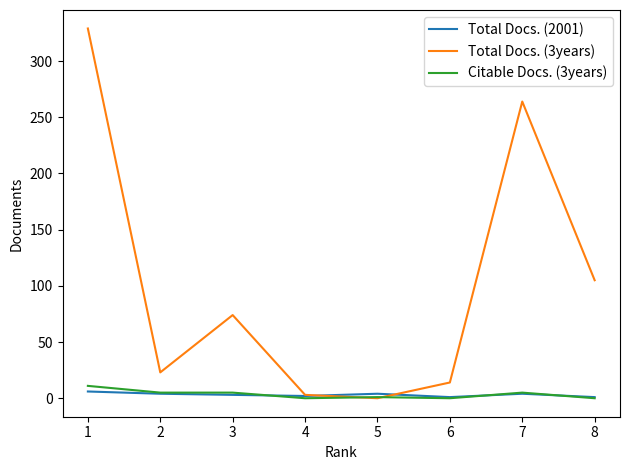

Between 8 and 7, which series saw the biggest shift?

Total Docs. (3years)